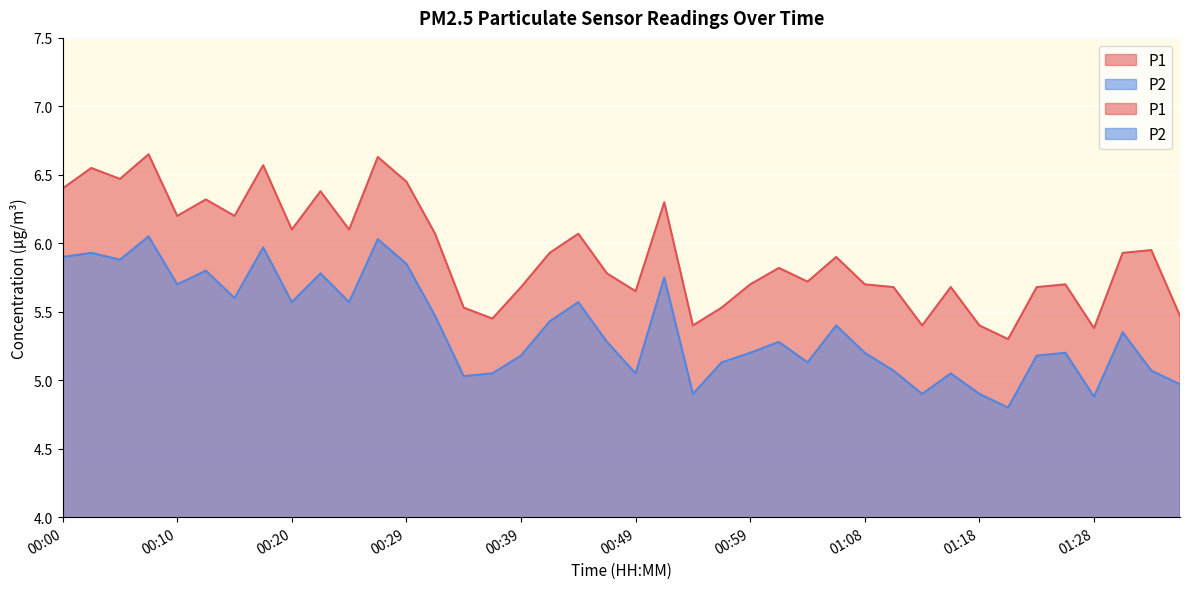

Which category has the lowest value across all series?

01:21